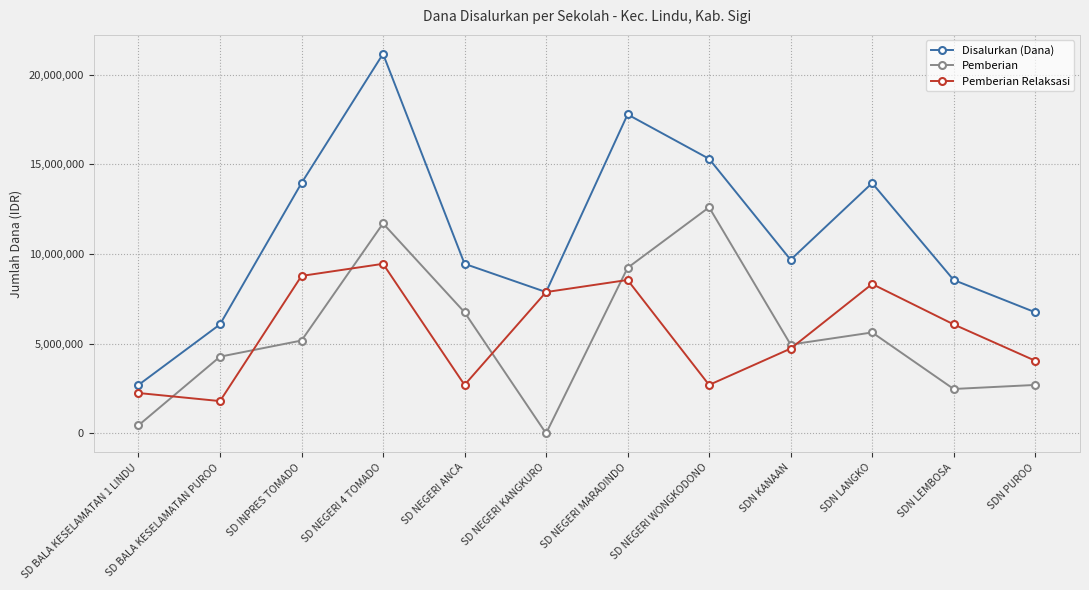

At which category does the chart reach its peak across all series?

SD NEGERI 4 TOMADO